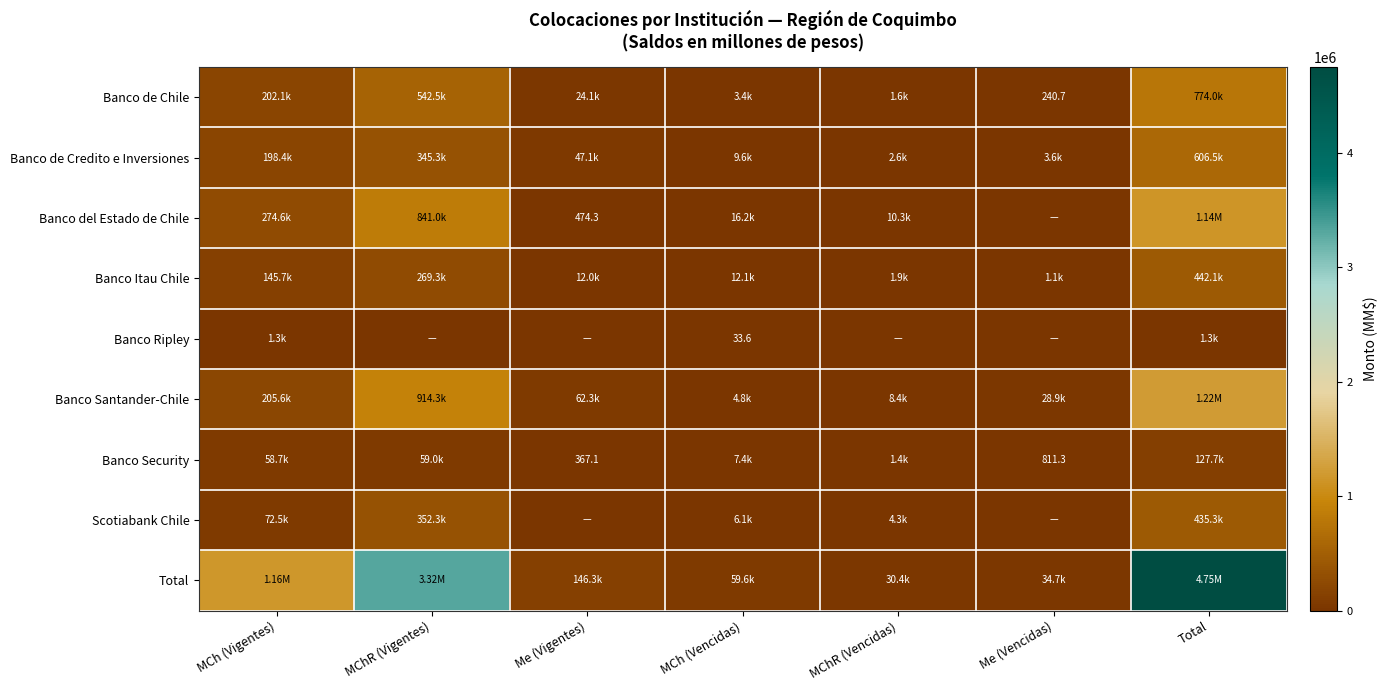

What is the average value of the Banco de Chile series?

221136.5